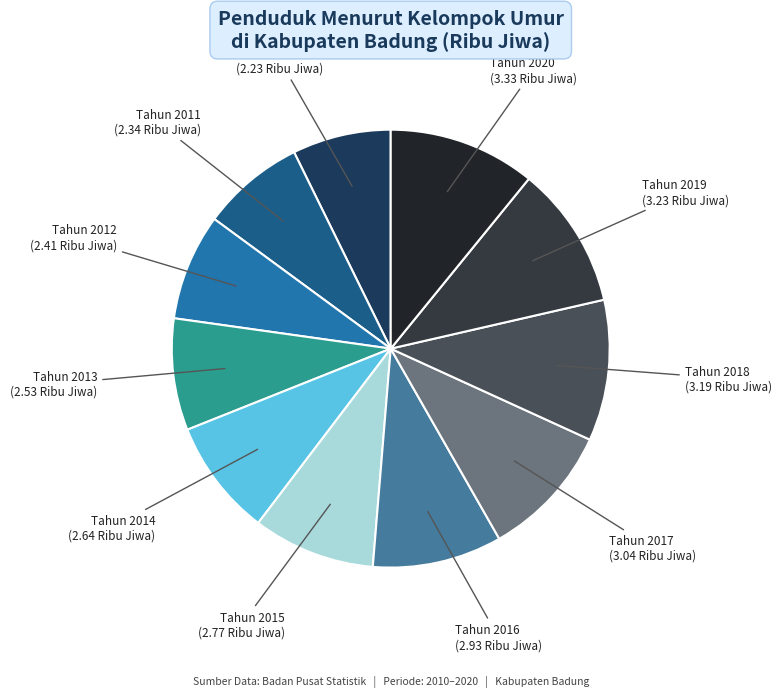

Which has a higher value, Tahun 2010 or Tahun 2016?

Tahun 2016